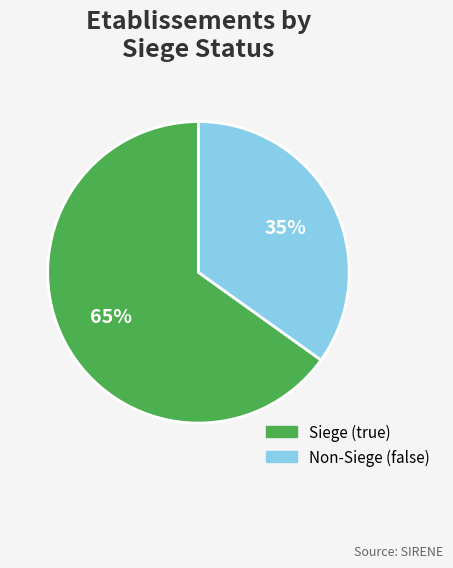

Is there a majority slice in this chart?

Yes